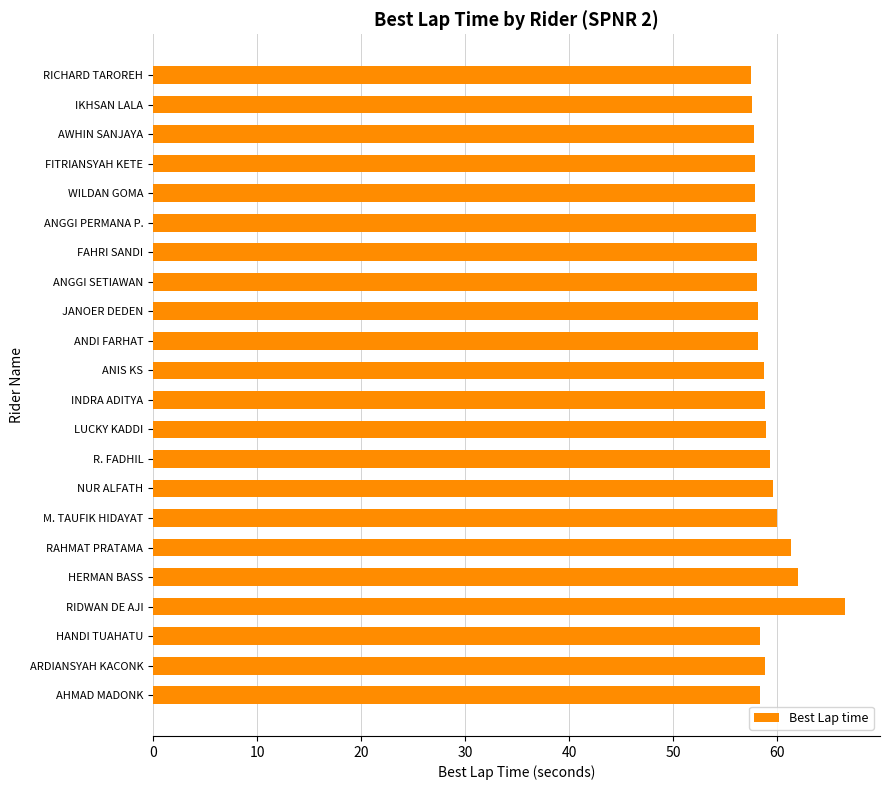

What is the average value?

59.1